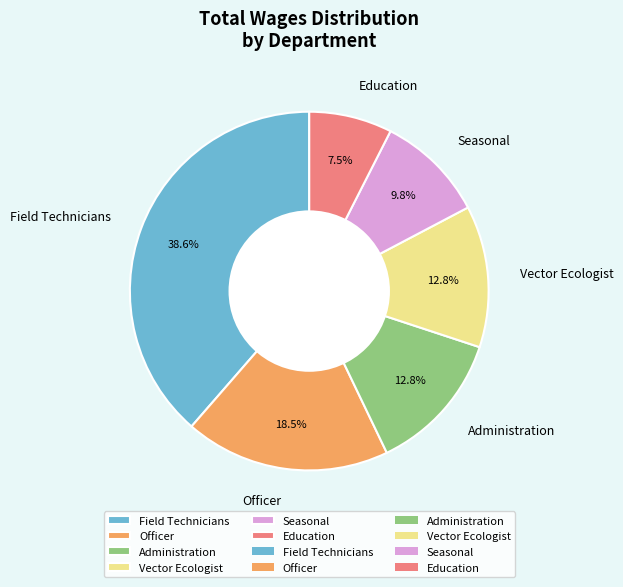

Is the sum of Officer and Field Technicians greater than half?

Yes